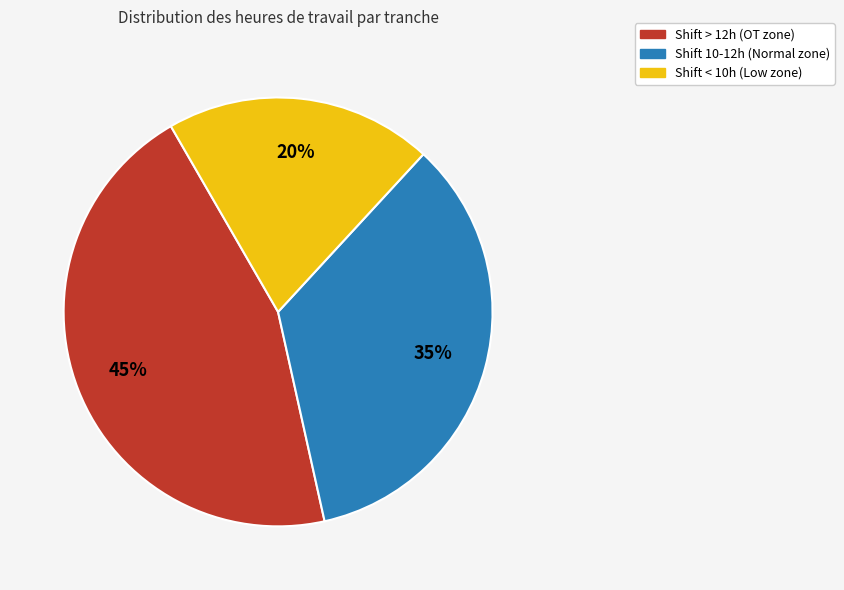

To the nearest percent, what is the difference between the largest and smallest slice percentages?

25%